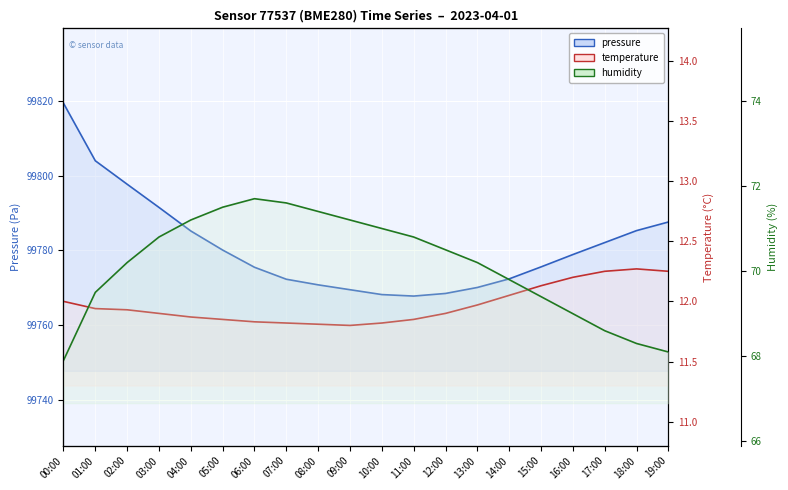

The value of temperature at 16:00 is 16.1. True or false?

False